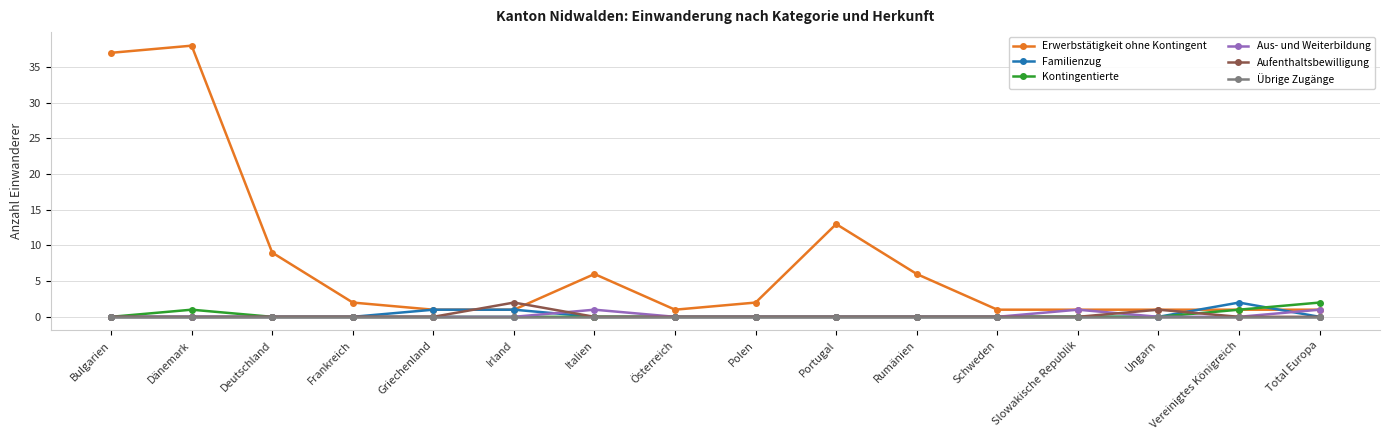

After their last crossing, which series has the higher values: Aus- und Weiterbildung or Familienzug?

Aus- und Weiterbildung